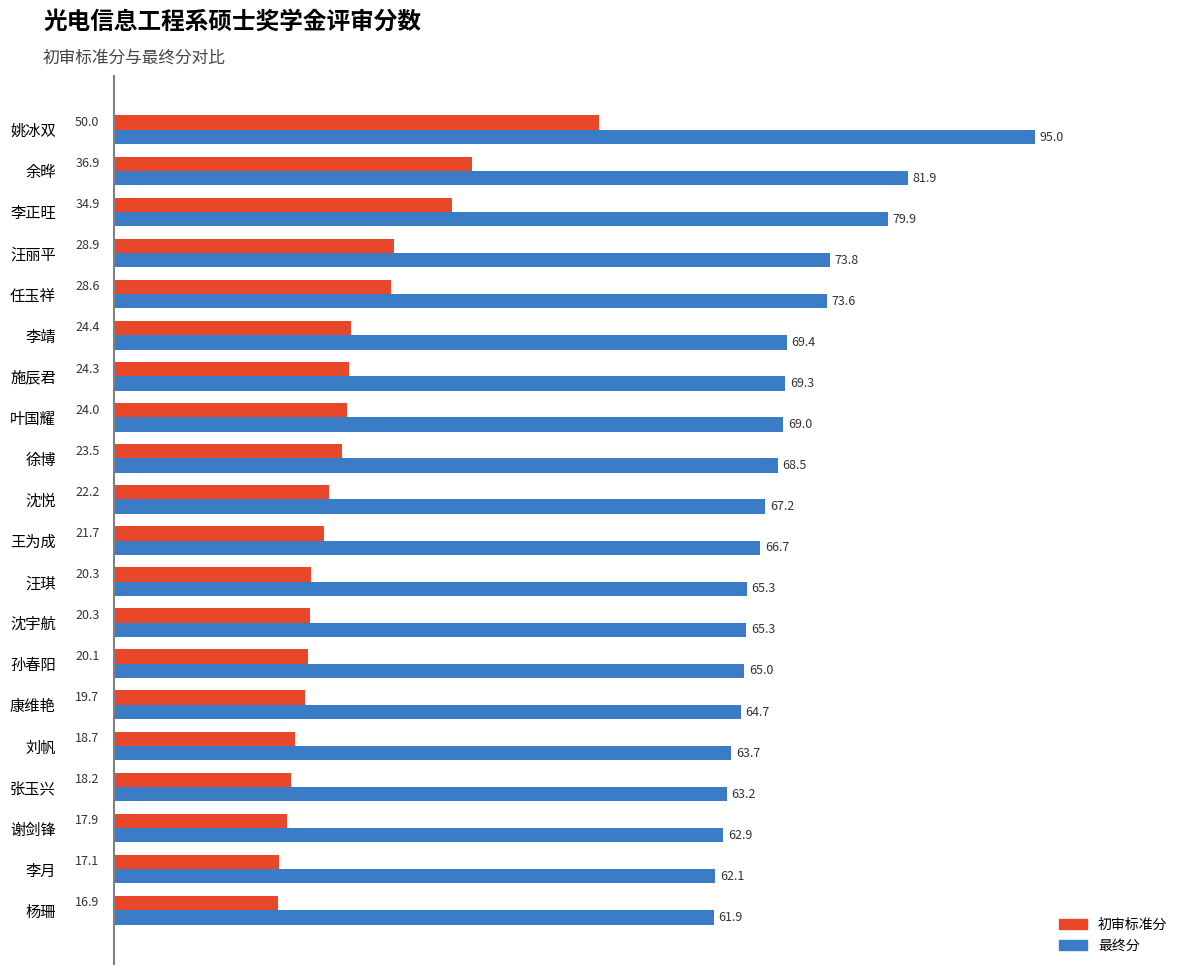

What is the average value of the 最终分 series?

69.4